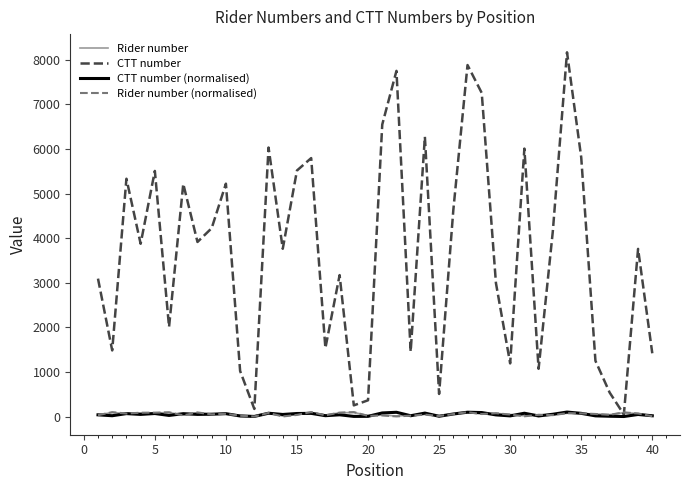

How many distinct data groups are displayed?

4